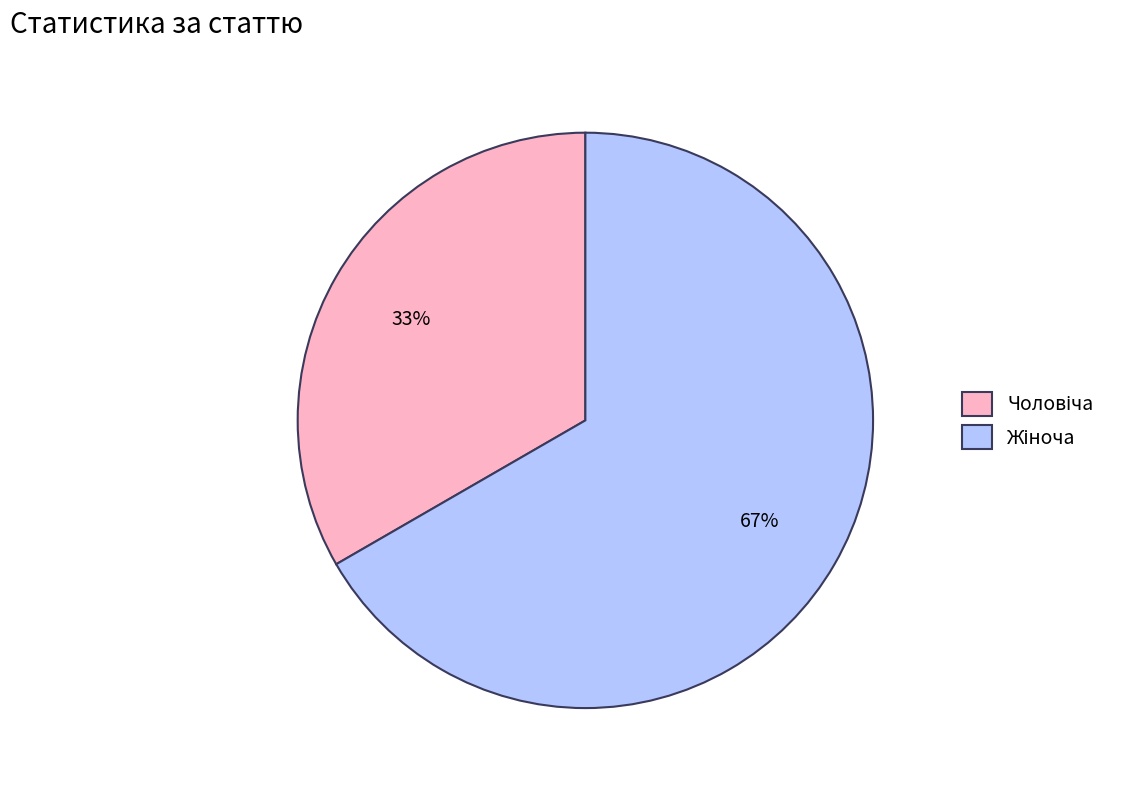

To the nearest percent, what is the average slice percentage?

50%